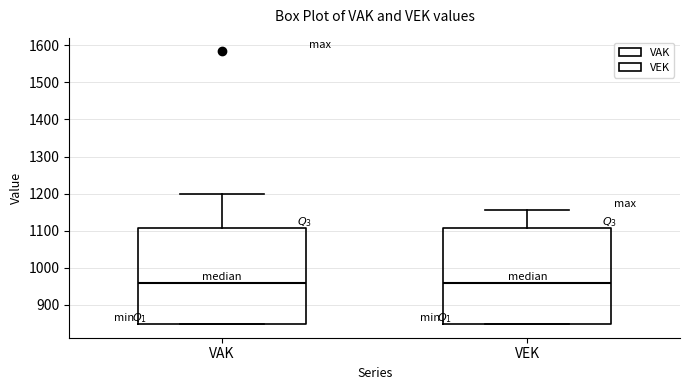

Reading left to right, read every box against the y-axis: the position of its median line, the range the box covers, and the ends of its whiskers. The values are not printed on the chart, so give them approximately, as read against the axis.

VAK: median 960, box 850 to 1110, whiskers 850 to 1200
VEK: median 960, box 850 to 1110, whiskers 850 to 1160